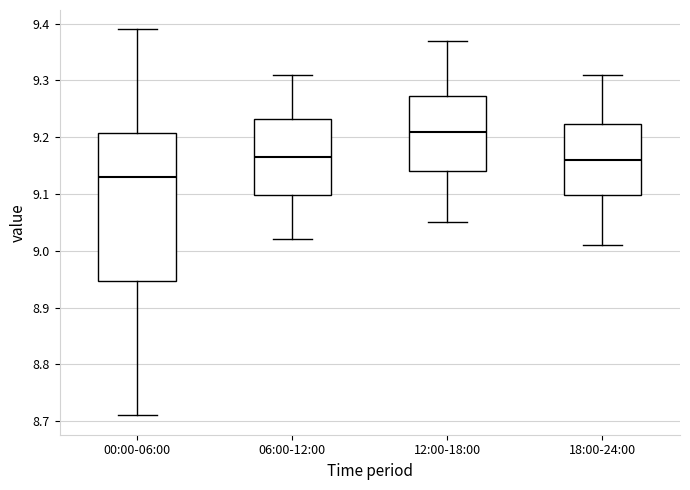

Where is the upper edge of the box for 12:00-18:00 on the y-axis? The values are not printed on the chart, so give them approximately, as read against the axis.

9.27